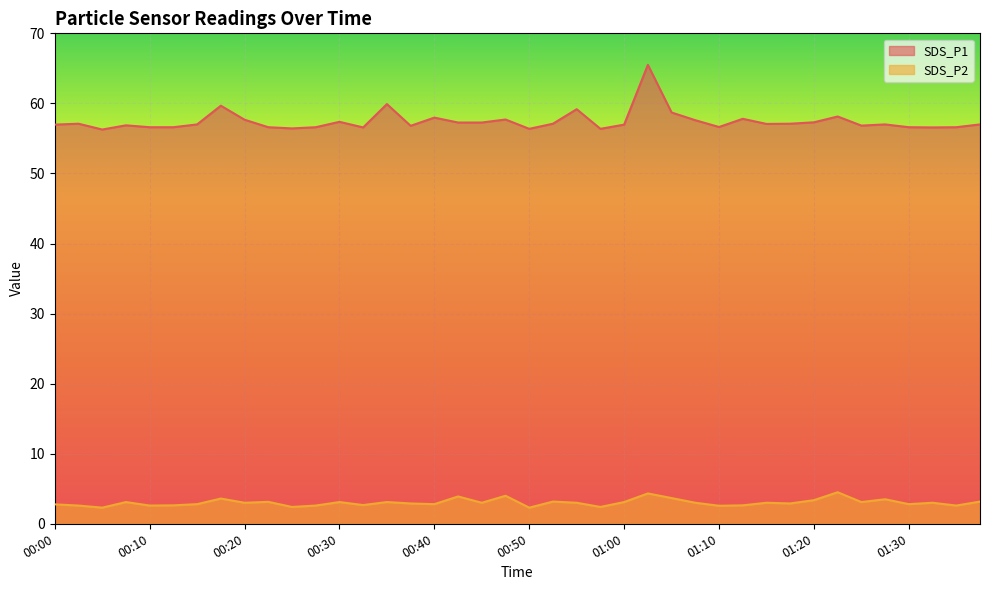

What is the difference between the maximum and minimum values in the SDS_P1 series?

9.2